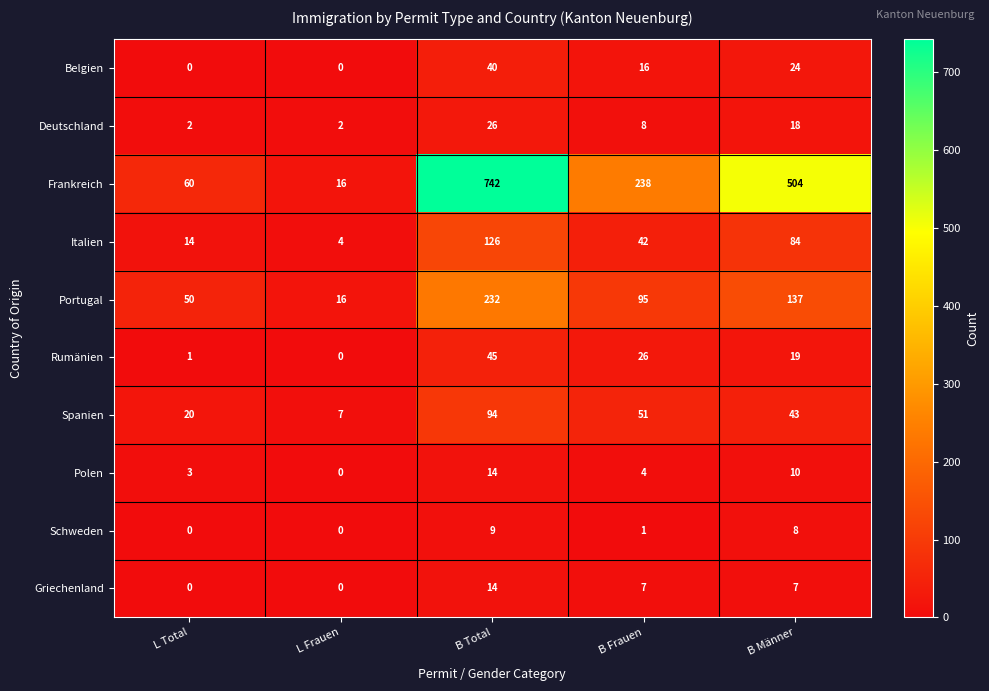

The Portugal series shows 232 at B Total. True or false?

True